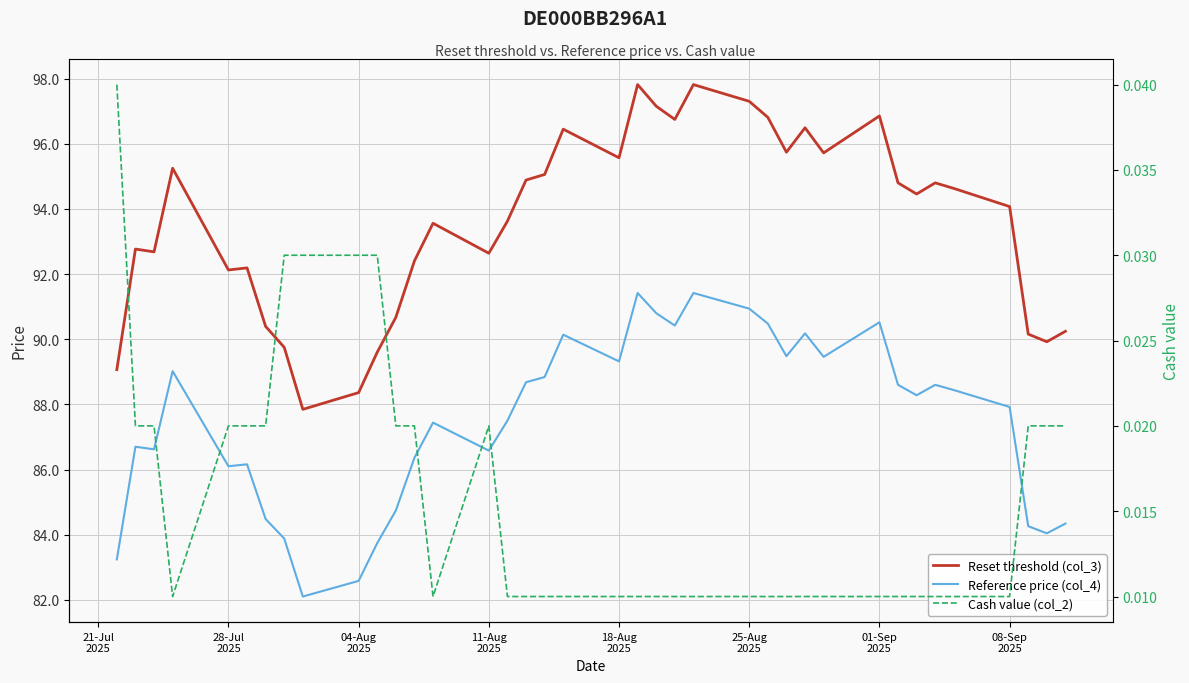

Which series has the largest total across all categories?

Reset threshold (col_3)